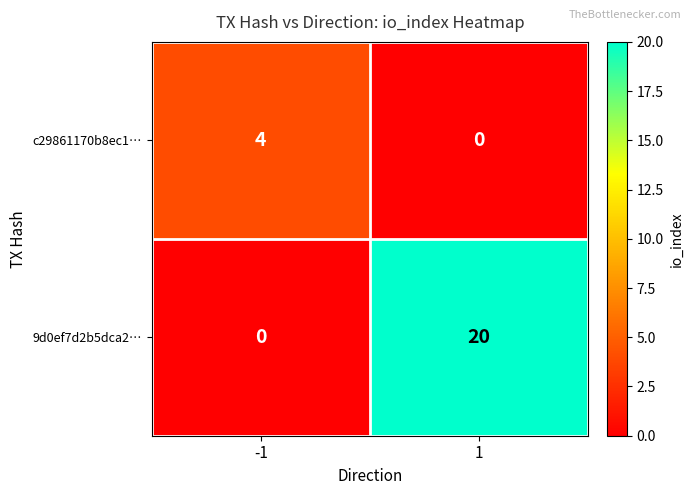

Between -1 and 1, which series saw the biggest shift?

9d0ef7d2b5dca2…